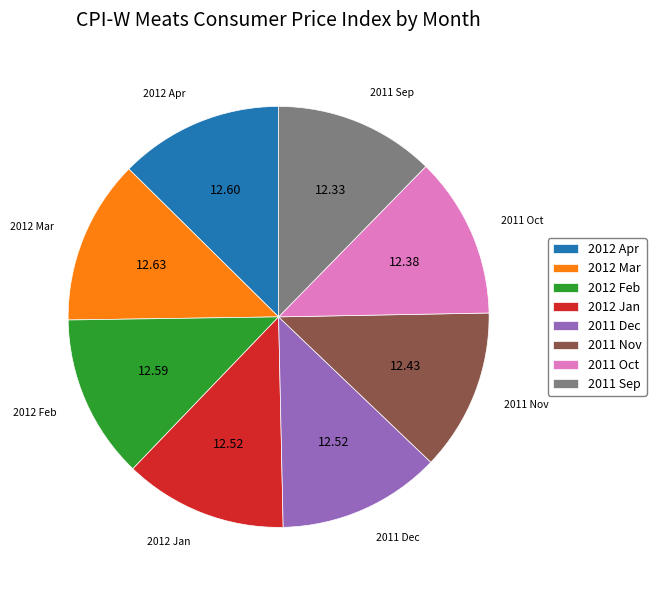

Is it true that 2012 Feb is 13% of the pie?

True